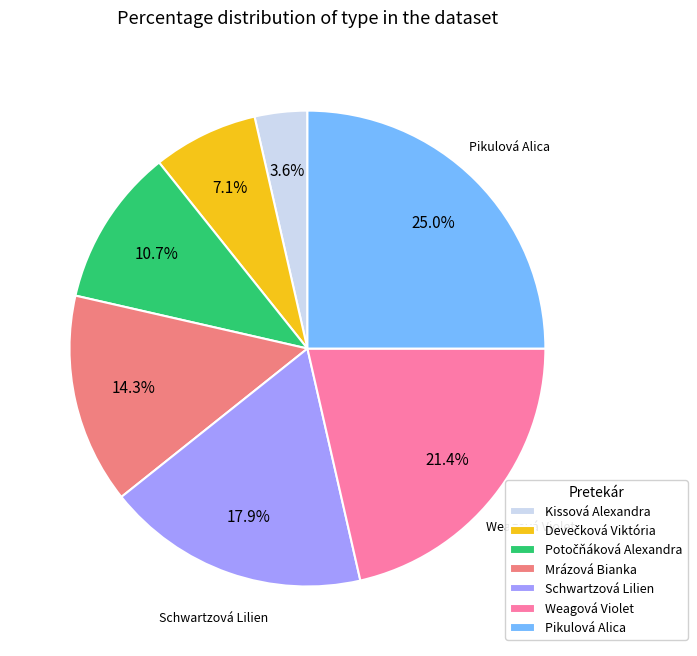

Do Pikulová Alica and Schwartzová Lilien together represent more than half of the pie?

No